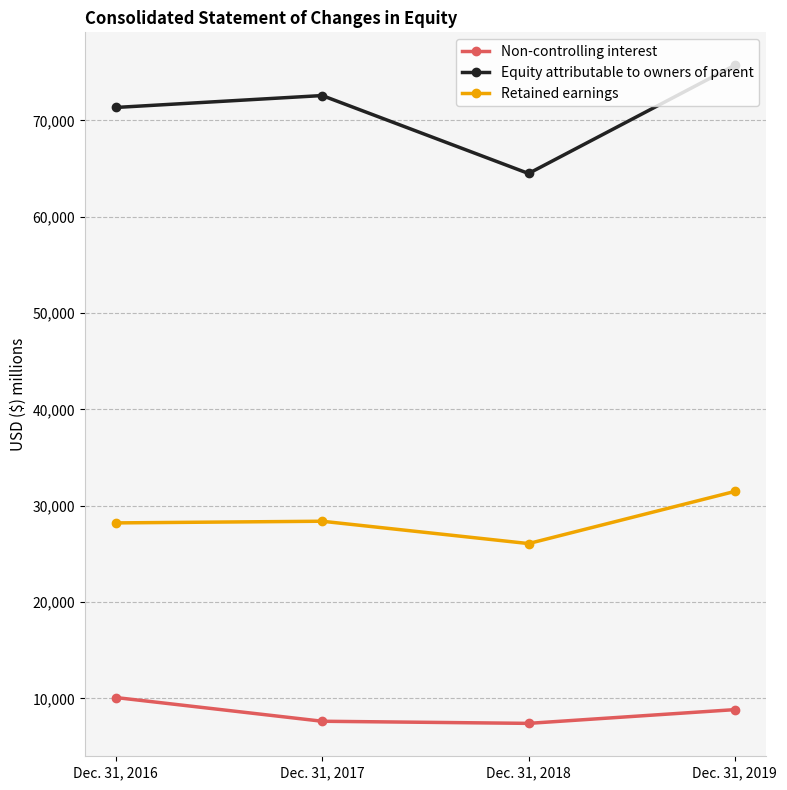

At how many categories does at least one series exceed 8498?

4